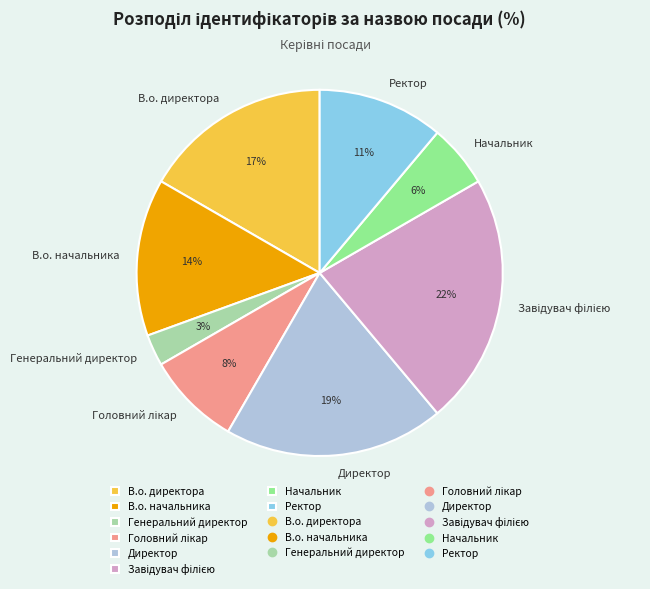

Combined, do Ректор and Начальник account for over 50%?

No